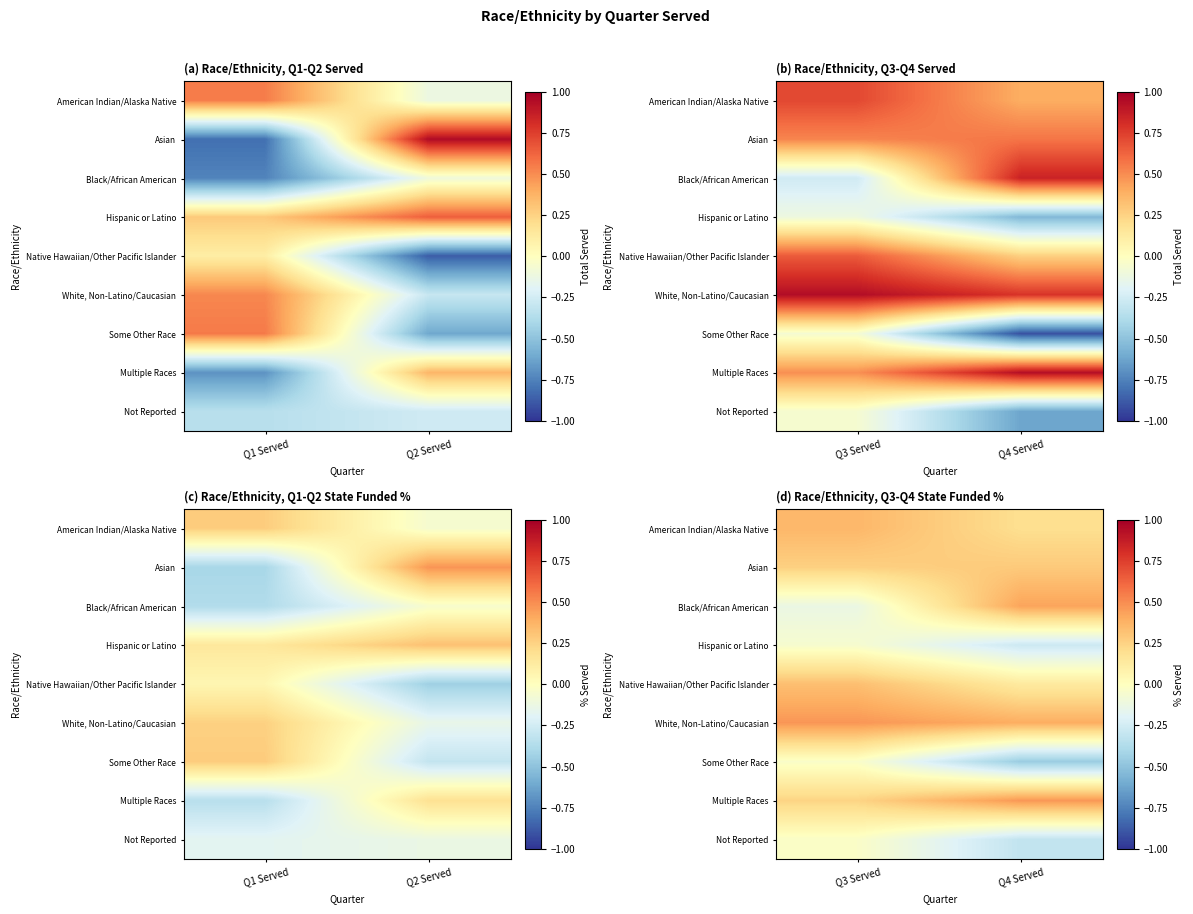

The value of Some Other Race at Q3 Served is -0.0. True or false?

True